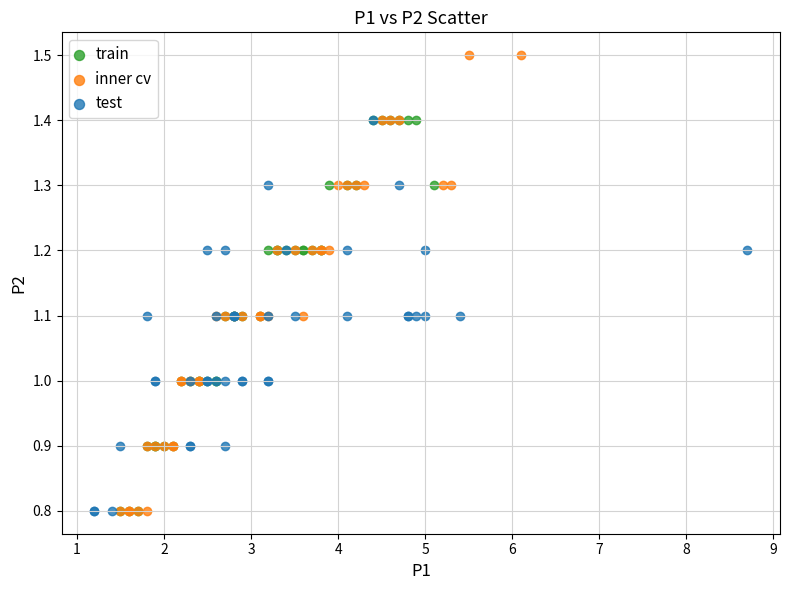

Which series reaches the maximum Y coordinate?

inner cv